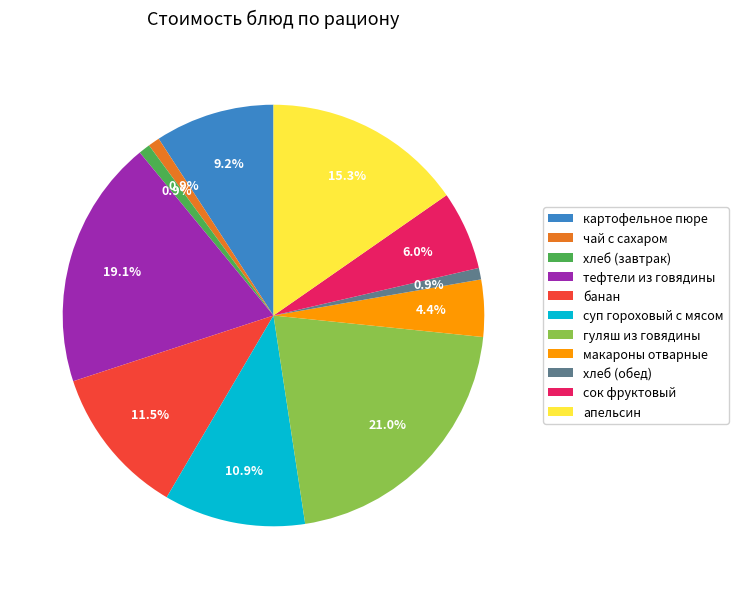

Does суп гороховый с мясом account for over 50% of the chart?

No